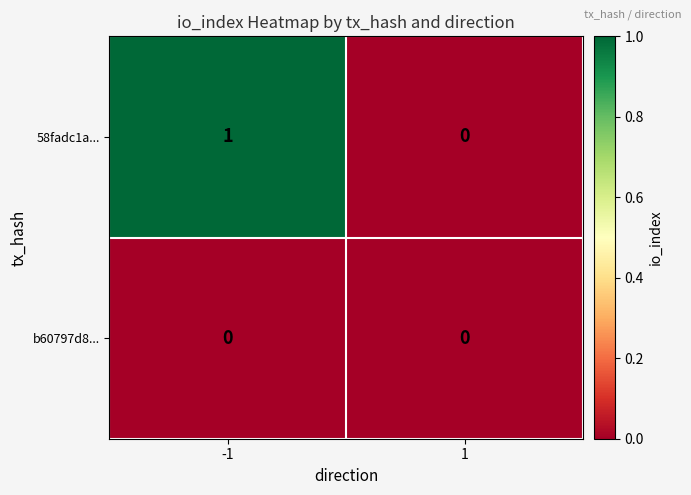

What is the greatest value displayed?

1